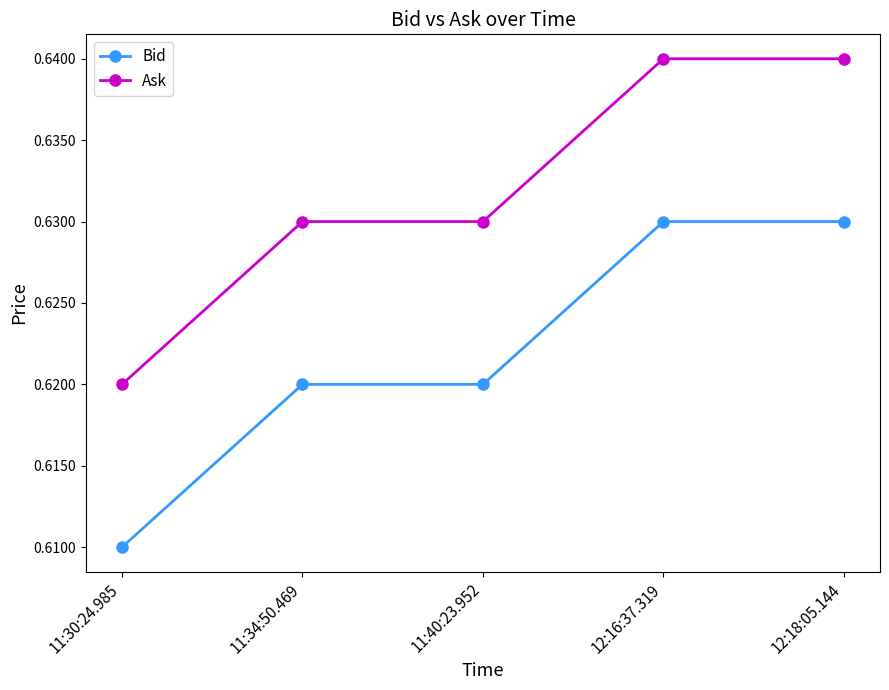

What is the label of the 5th point from the right?

11:30:24.985